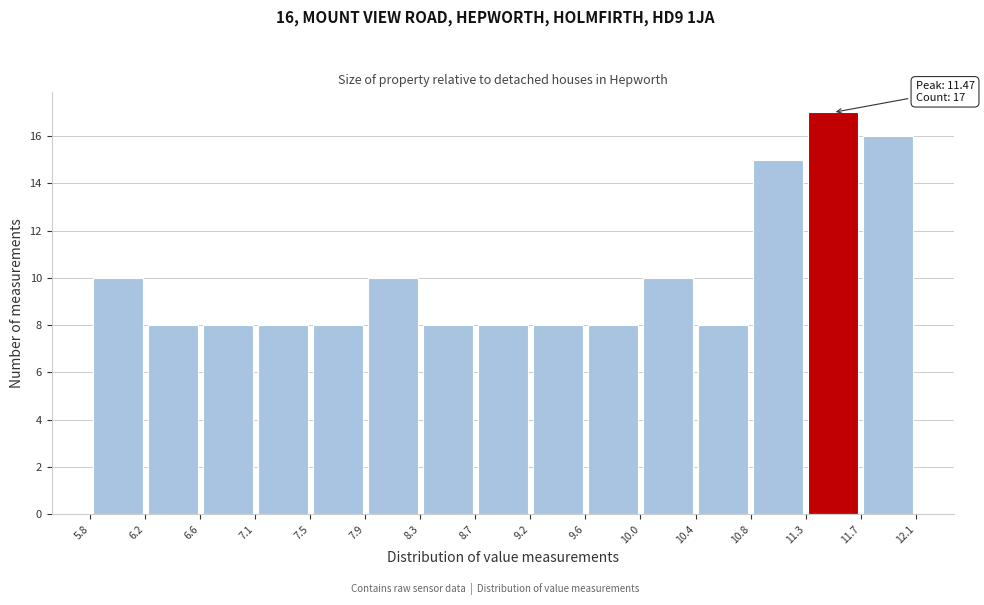

Over which range of the x-axis is the bar tallest?

11.3 to 11.7